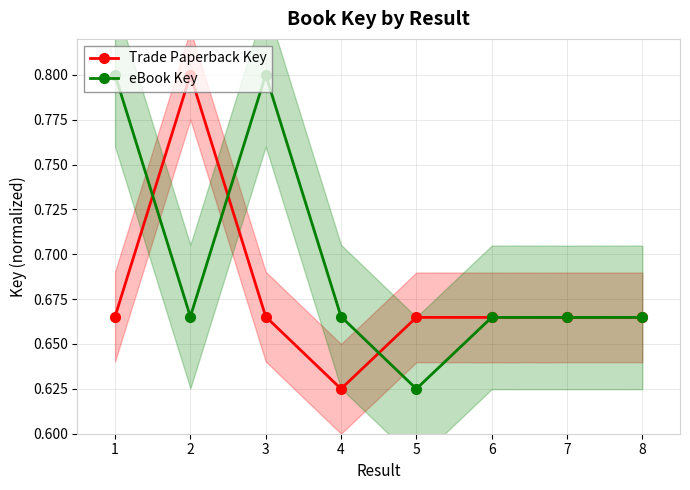

True or false: Trade Paperback Key has more than 0 interior local peaks.

True